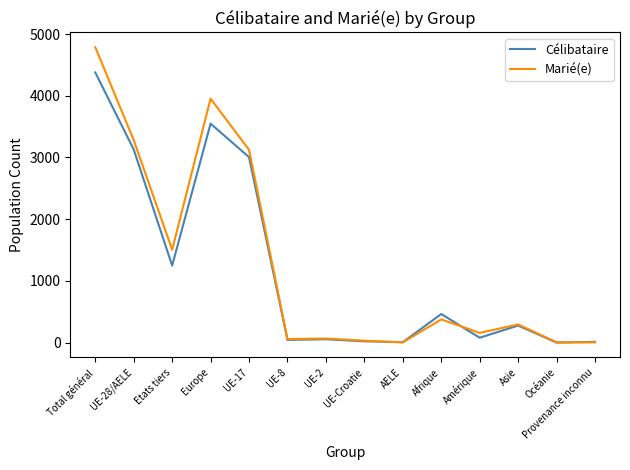

What is the difference between the maximum and second lowest values in the Célibataire series?

4372